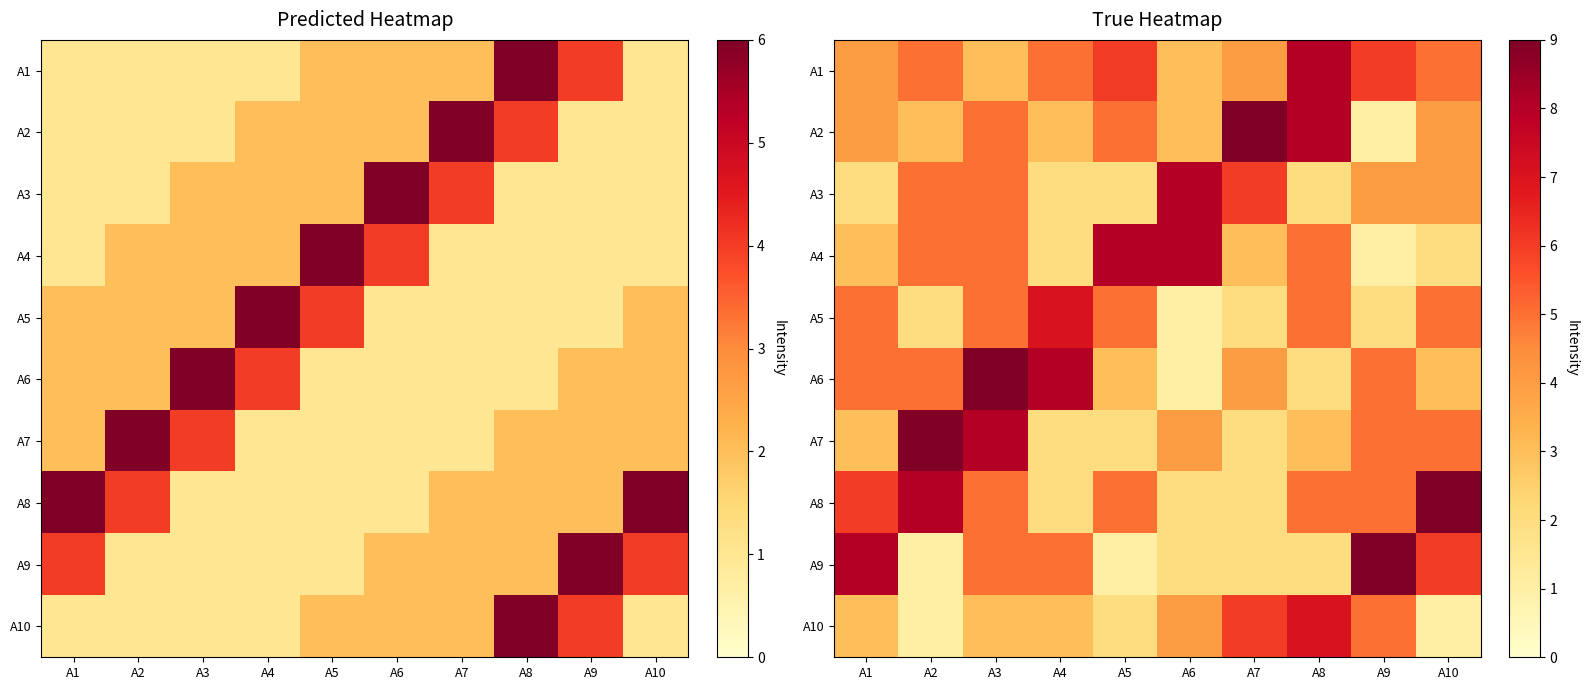

What is the maximum value for A8?

9